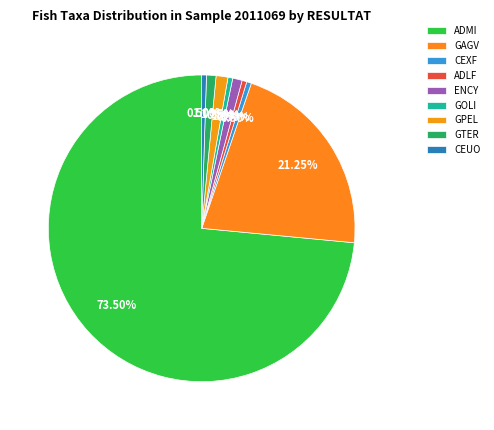

To the nearest percent, what is the difference between the GOLI and GPEL slice percentages?

1%